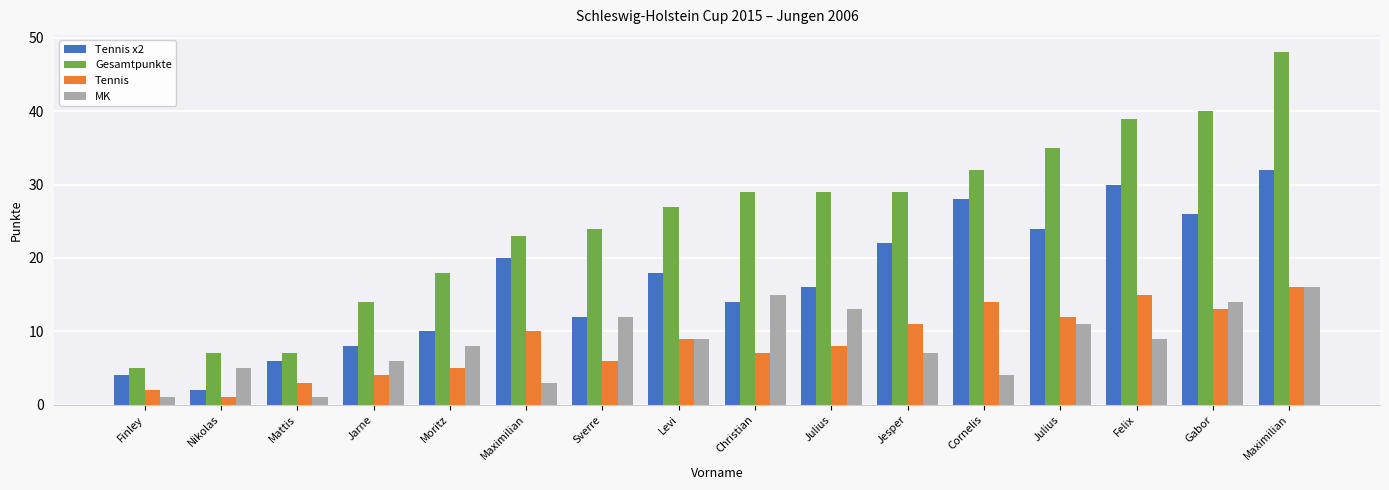

How many data points does each series have?

16